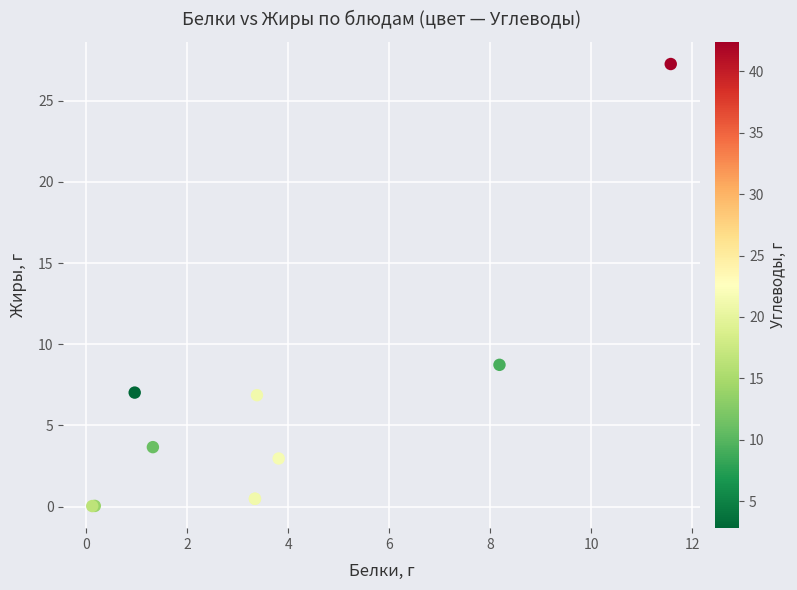

What Y value in the scatter plot is closest to 13?

8.7